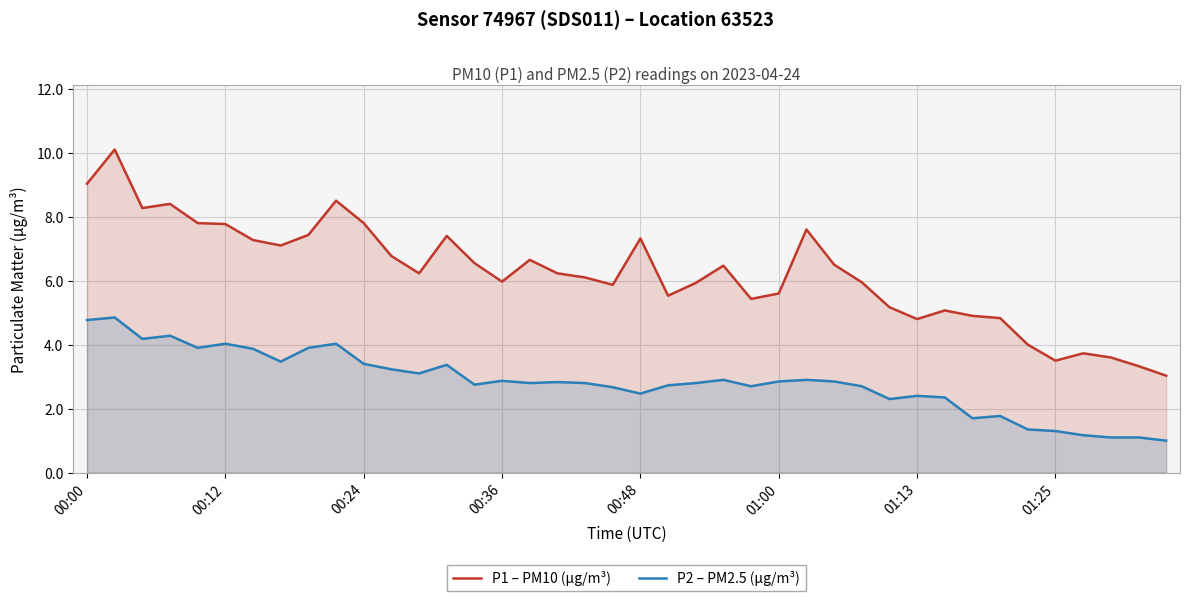

Reading left to right, what are all the values shown in this chart?

P1 – PM10 (µg/m³): 9.0	10.1	8.3	8.4	7.8	7.8	7.3	7.1	7.4	8.5	7.8	6.8	6.2	7.4	6.5	6.0	6.7	6.2	6.1	5.9	7.3	5.5	5.9	6.5	5.4	5.6	7.6	6.5	6.0	5.2	4.8	5.1	4.9	4.8	4.0	3.5	3.7	3.6	3.3	3.0
P2 – PM2.5 (µg/m³): 4.8	4.8	4.2	4.3	3.9	4.0	3.9	3.5	3.9	4.0	3.4	3.2	3.1	3.4	2.8	2.9	2.8	2.8	2.8	2.7	2.5	2.7	2.8	2.9	2.7	2.9	2.9	2.9	2.7	2.3	2.4	2.4	1.7	1.8	1.4	1.3	1.2	1.1	1.1	1.0